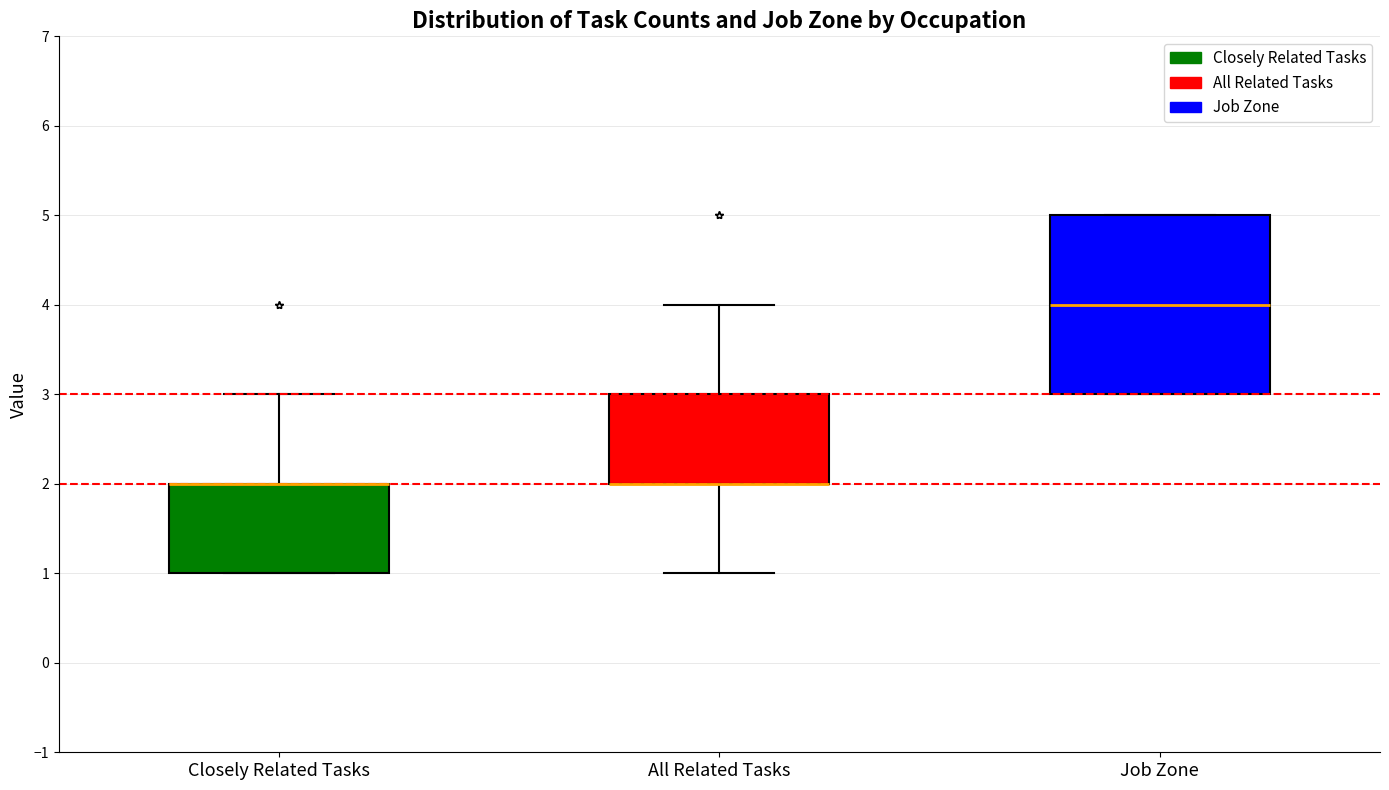

Comparing the boxes themselves (not the whiskers), which one is the tallest?

Job Zone